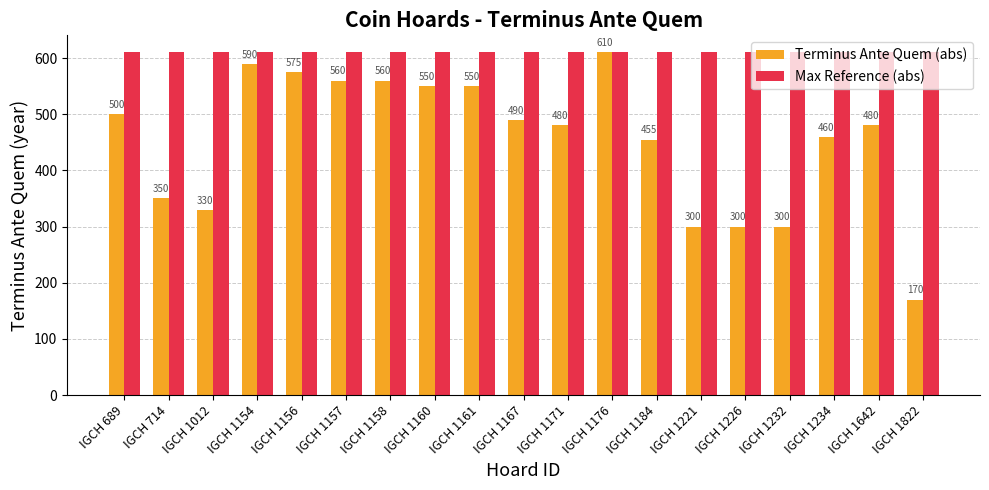

What is the value of the Terminus Ante Quem (abs) bar at the 7th from the left?

560